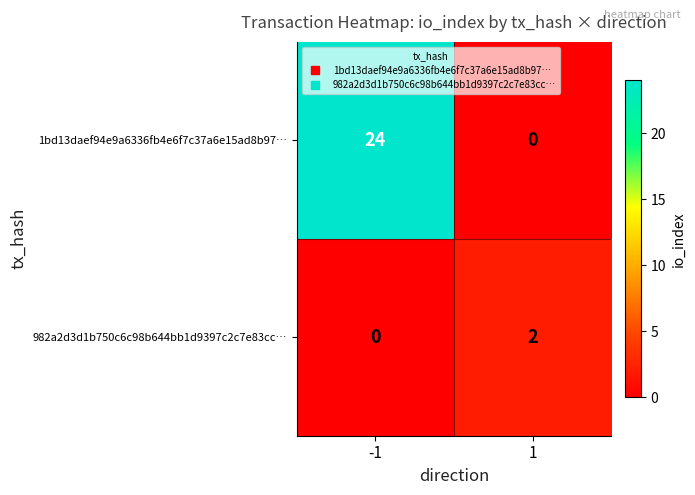

List the series in order of their peak value, lowest first.

982a2d3d1b750c6c98b644bb1d9397c2c7e83cc…, 1bd13daef94e9a6336fb4e6f7c37a6e15ad8b97…